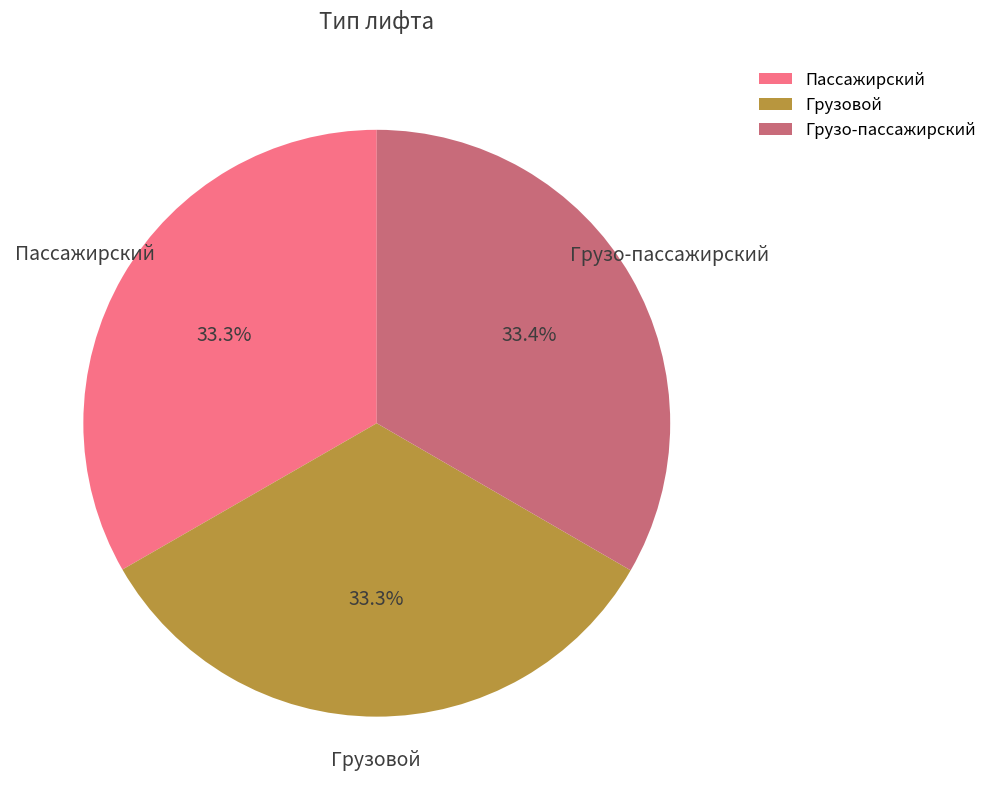

What percentage is NOT represented by Пассажирский?

66.7%